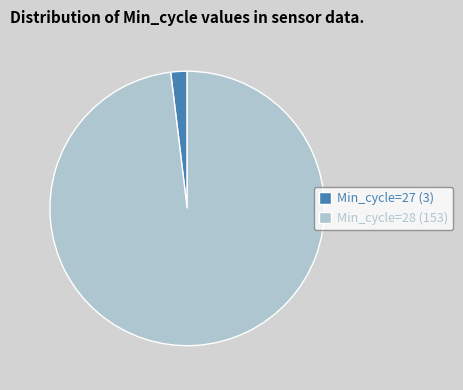

Do Min_cycle=27 (3) and Min_cycle=28 (153) together represent more than half of the pie?

Yes